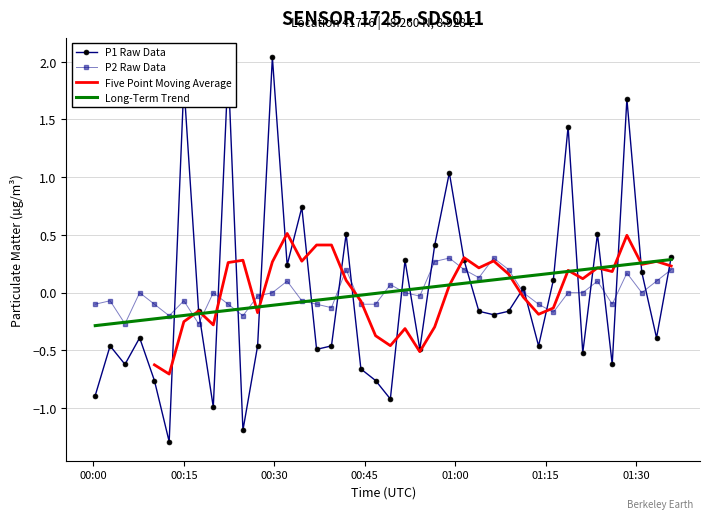

How many interior local peaks does the P2 series have?

11